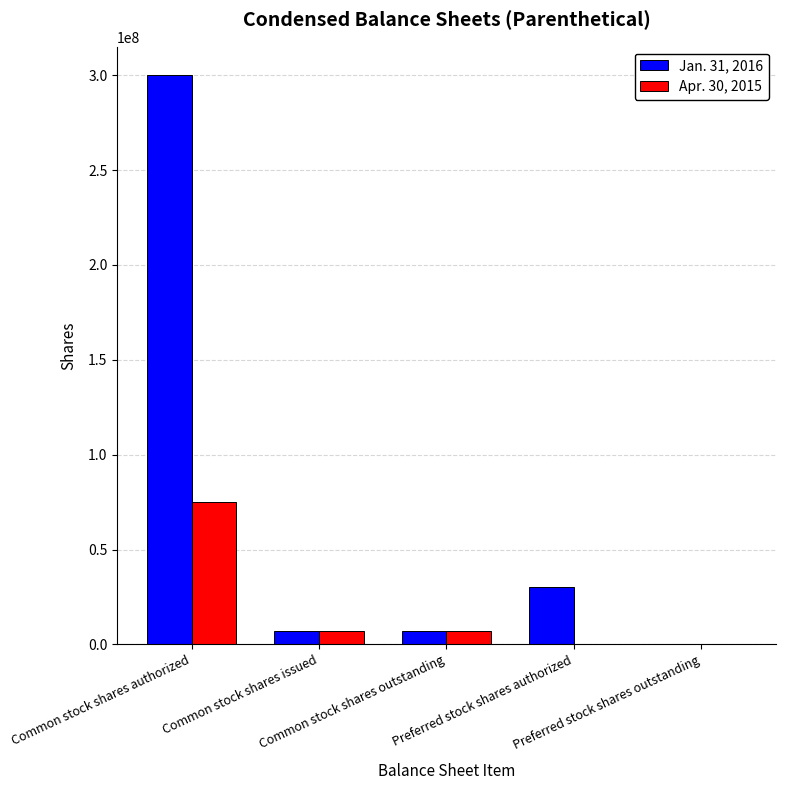

What is the greatest value displayed?

300000000